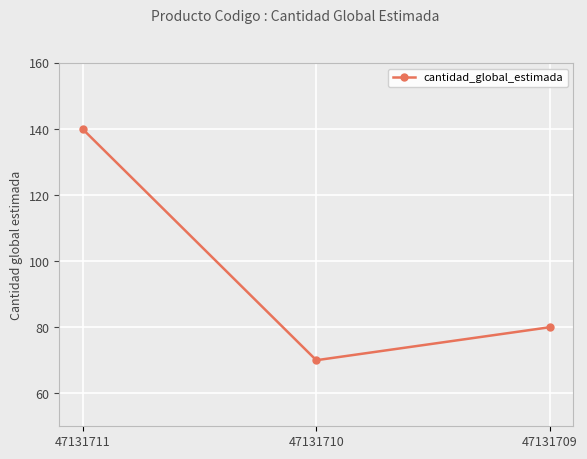

Rank the categories by value from lowest to highest.

47131710, 47131709, 47131711